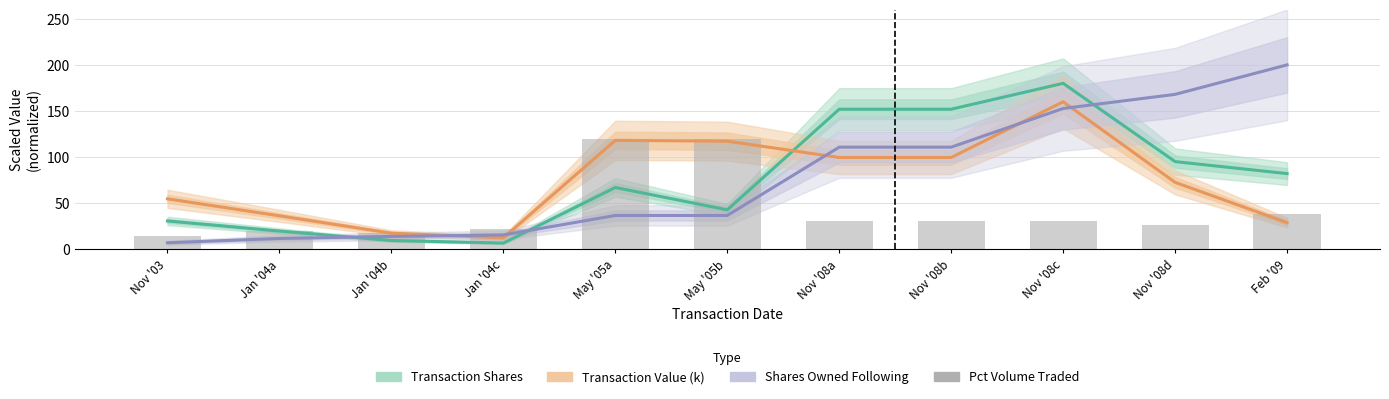

What is the approximate value of Transaction Shares at Nov '08b?

151.9